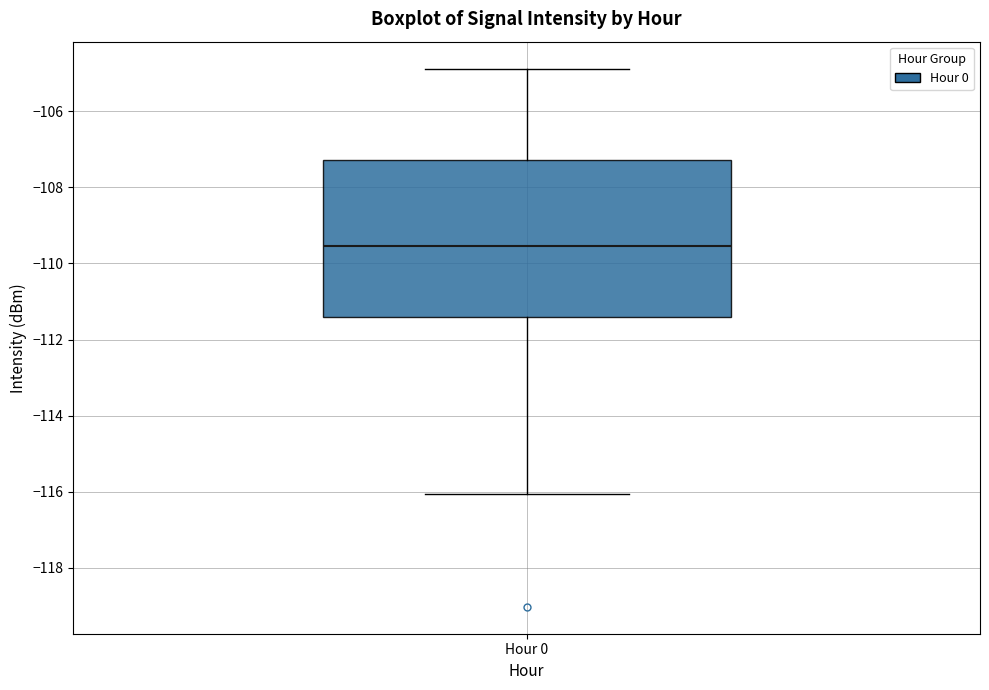

Where does the median line of the box for Hour 0 sit on the y-axis? The values are not printed on the chart, so give them approximately, as read against the axis.

-109.6